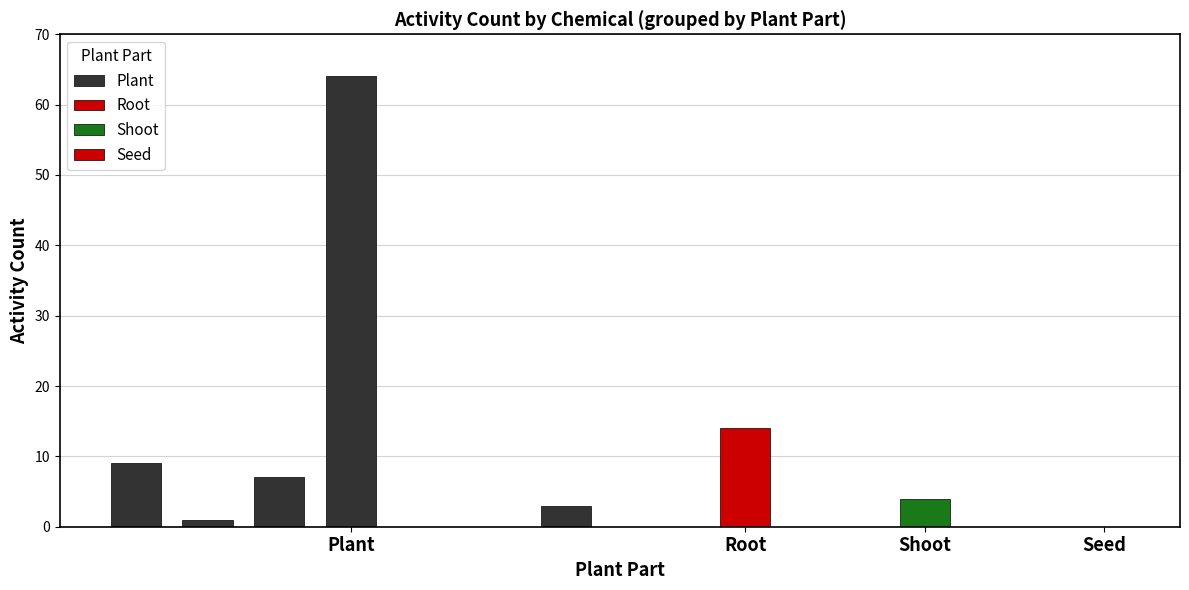

How many data points are less than 3?

3